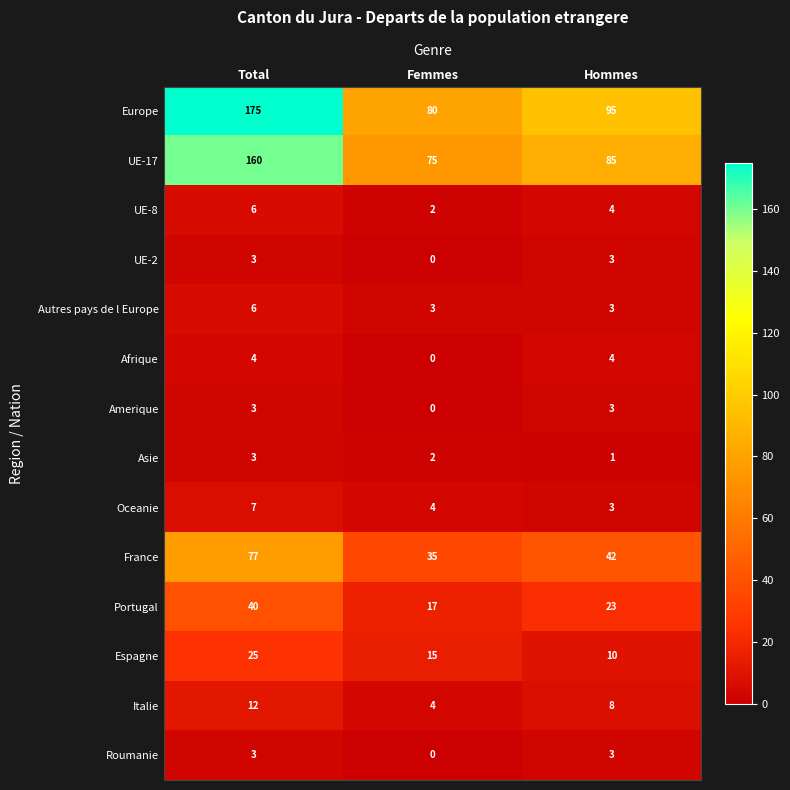

At which category is the sum across all series the highest?

Total